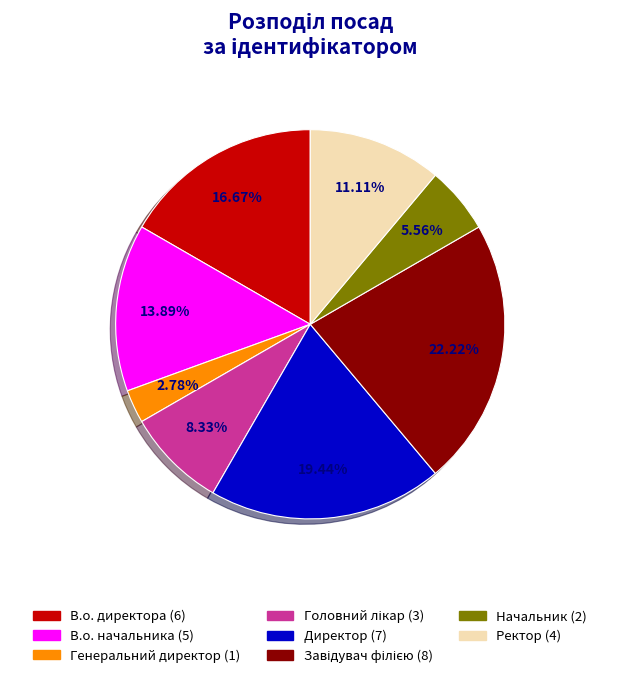

Which category has the smallest portion of the pie?

Генеральний директор